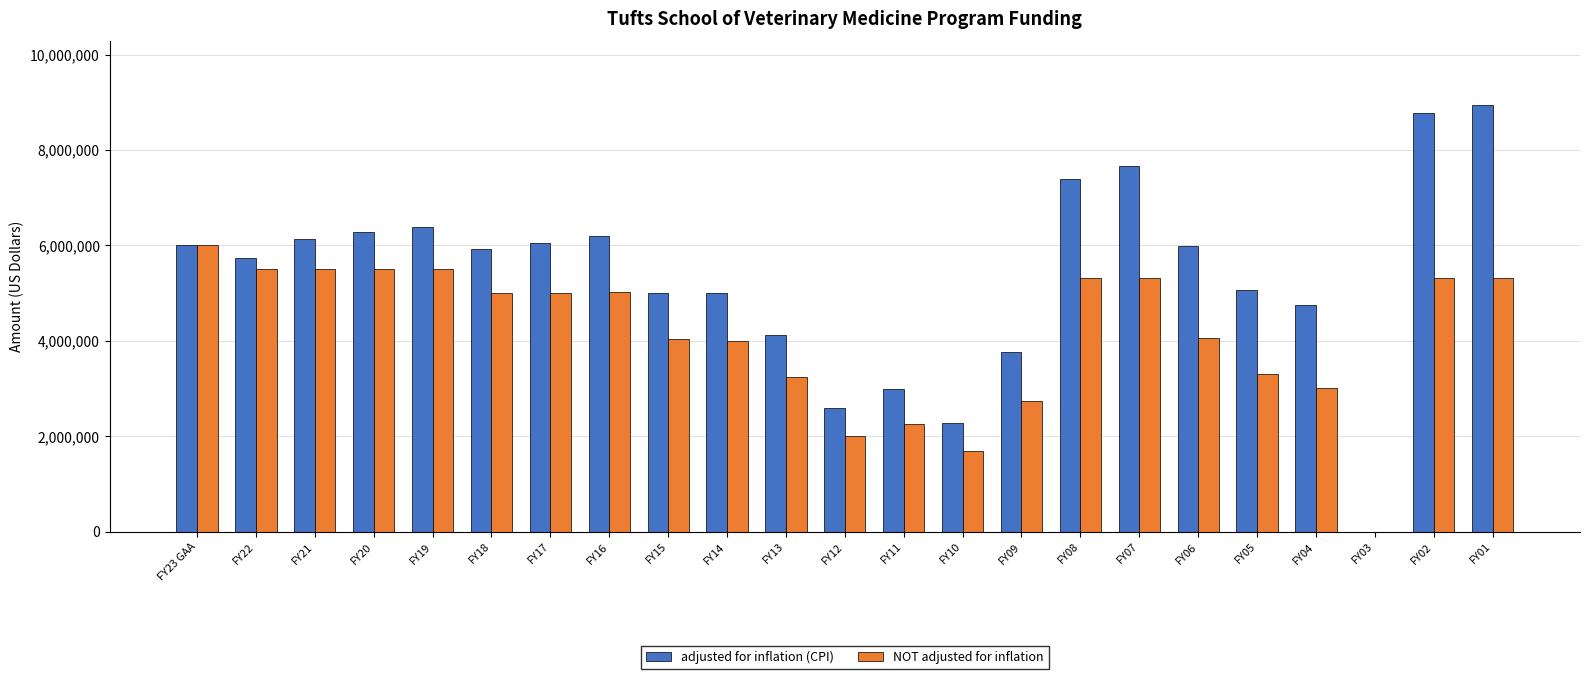

Which series changed the most between FY21 and FY07?

adjusted for inflation (CPI)